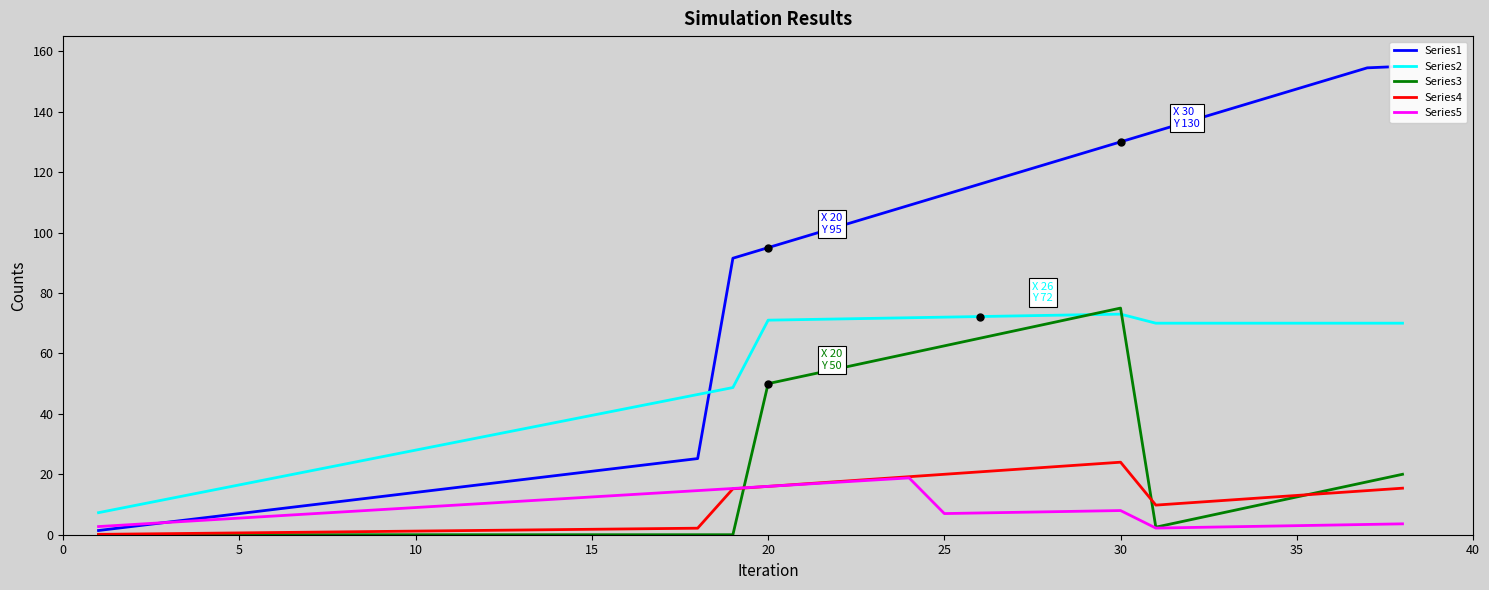

How many data points does each series have?

38